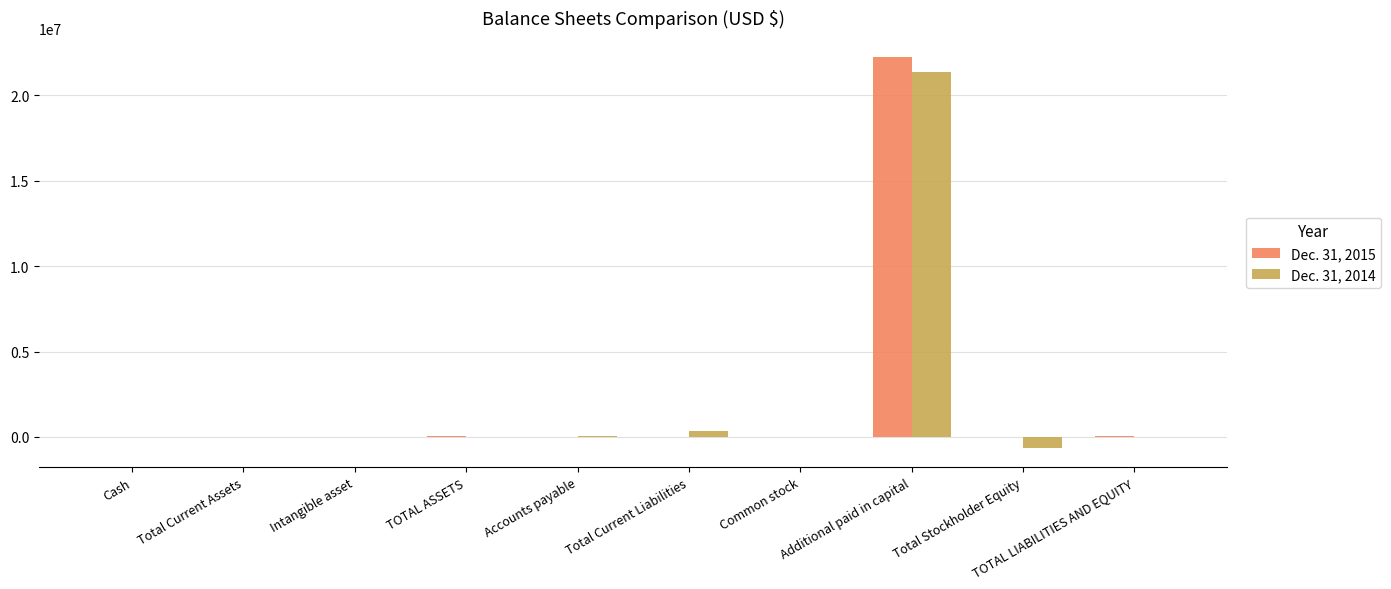

At which category is the sum across all series the highest?

Additional paid in capital